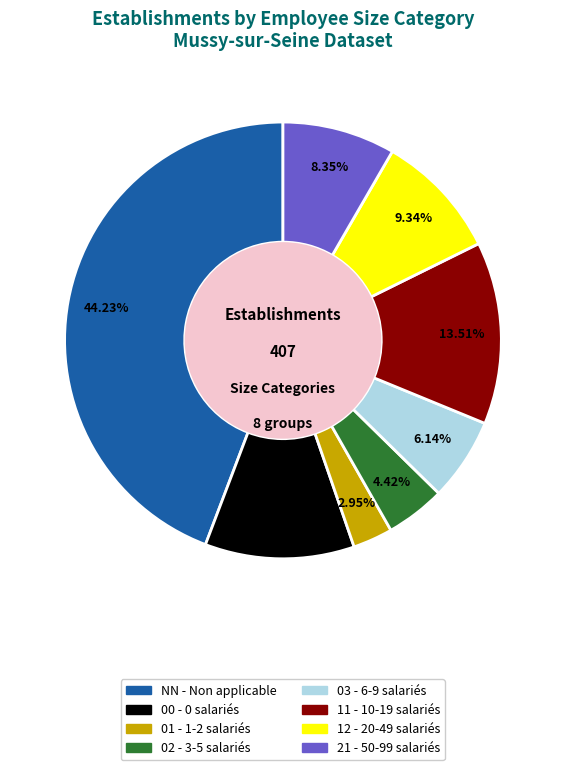

To the nearest percent, what portion does 03 represent?

6%